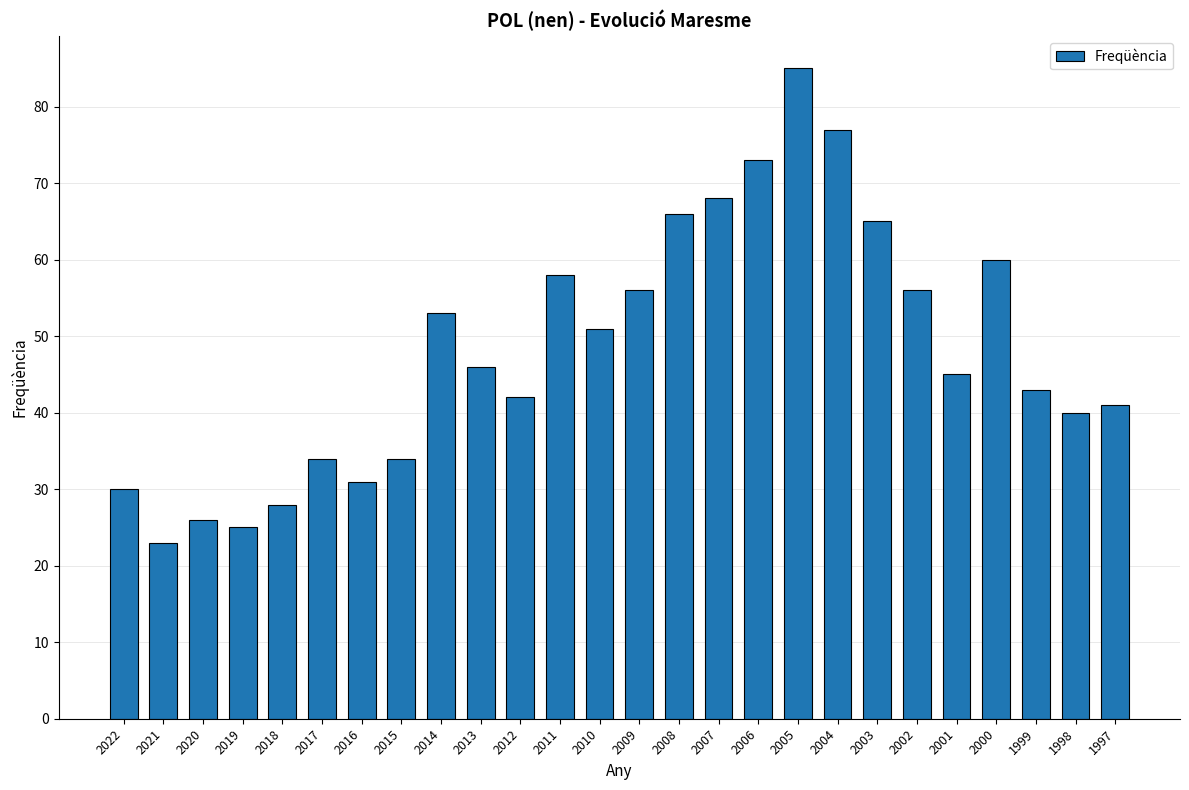

Read the value at 2016.

31